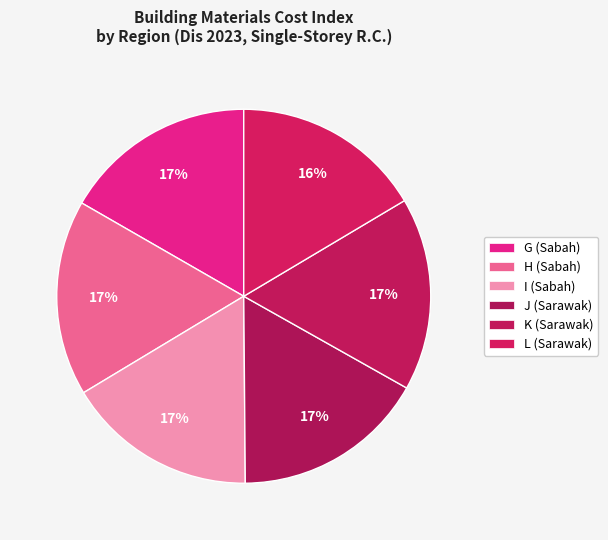

How many slices are in this pie chart?

6